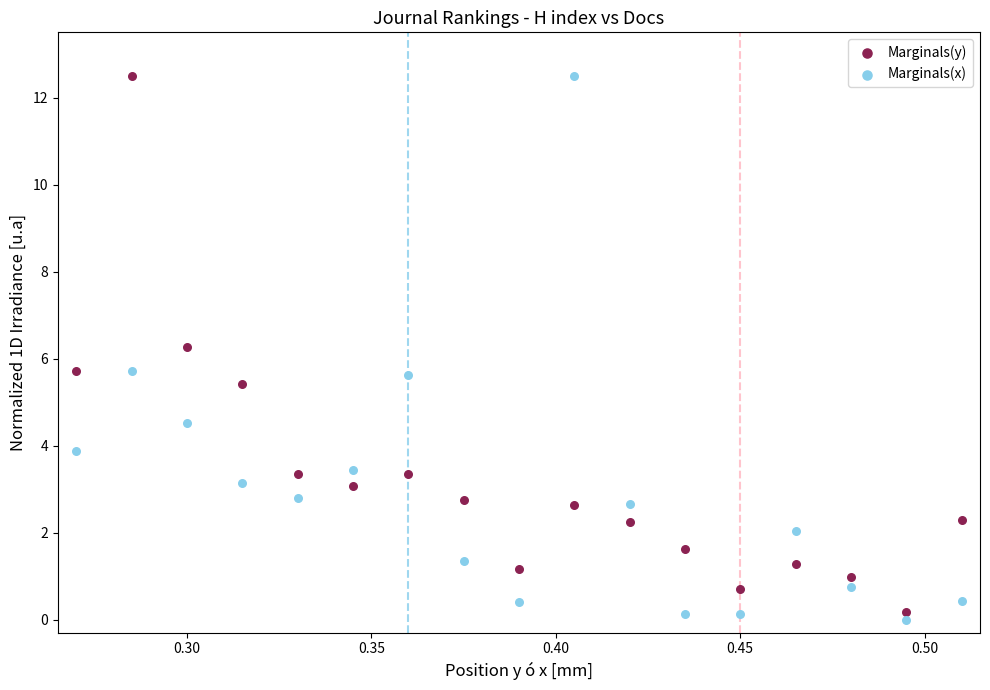

Across all data points, what is the range of Y values (max minus min)?

12.5